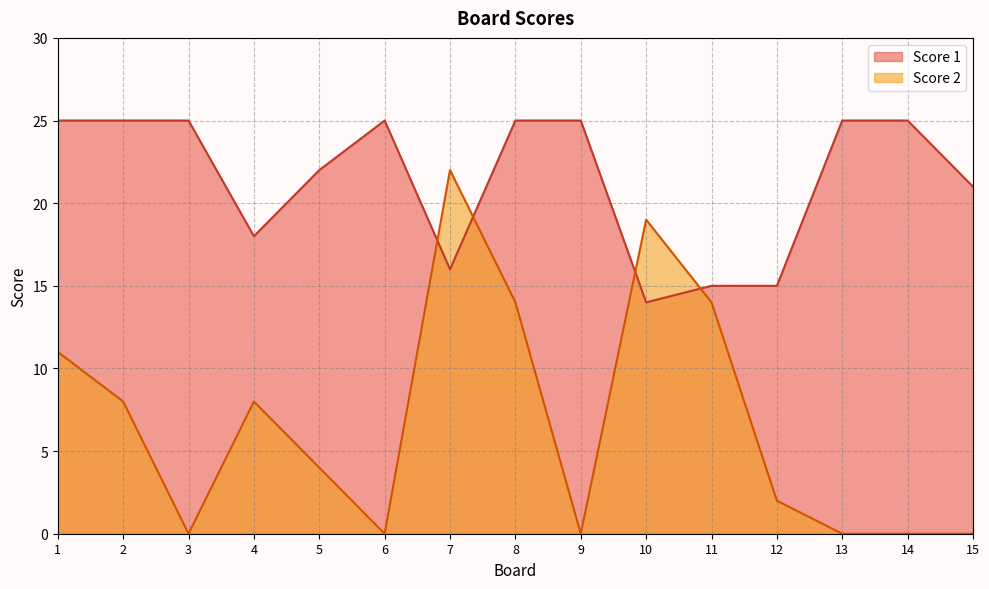

Read the Score 1 value at 12, to the nearest 5.

15